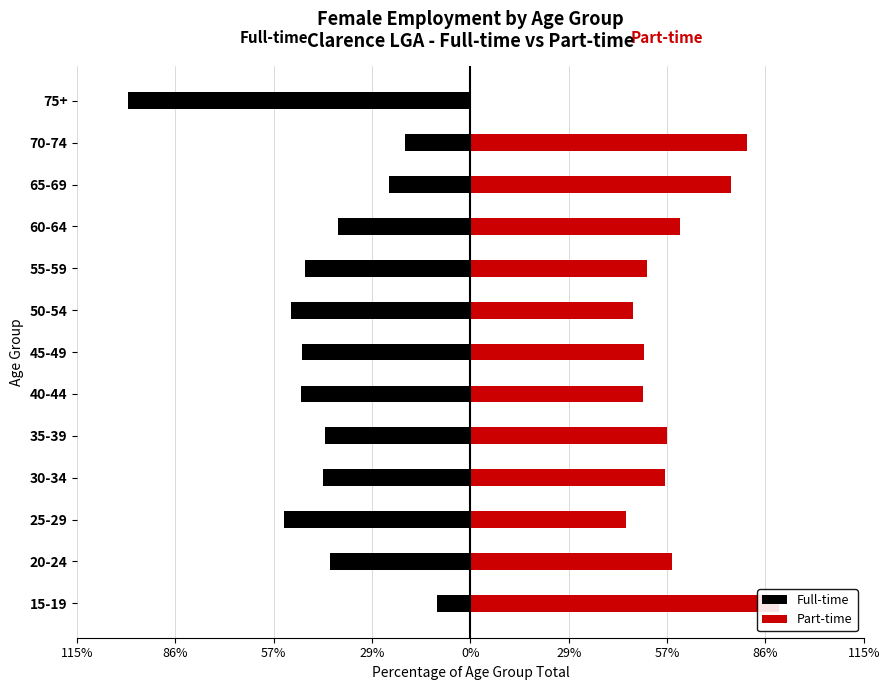

The value of Part-time at 25-29 is 45.5. True or false?

True